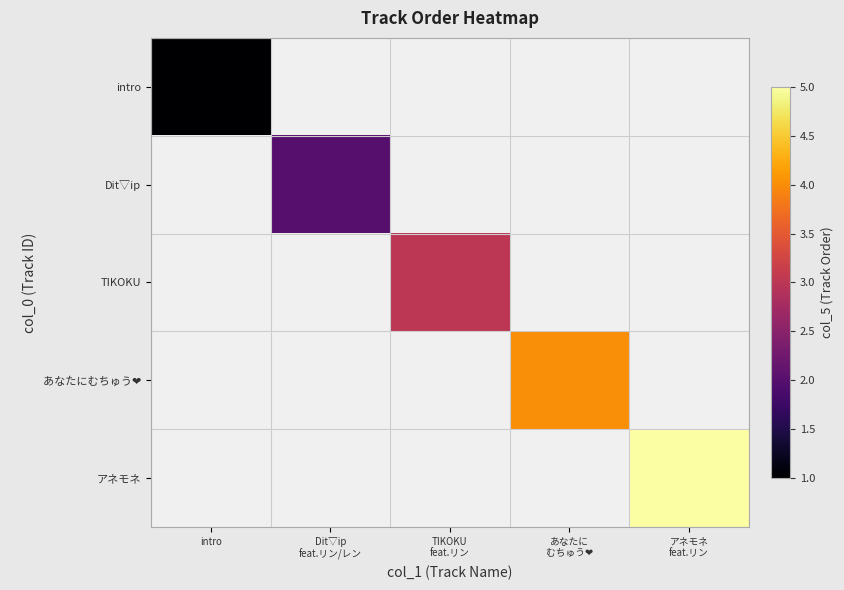

At which category does the chart reach its minimum across all series?

intro